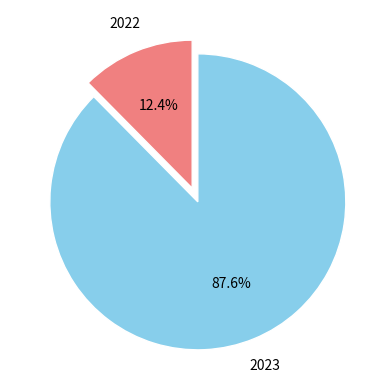

Is it true that 2023 is 88% of the pie?

True